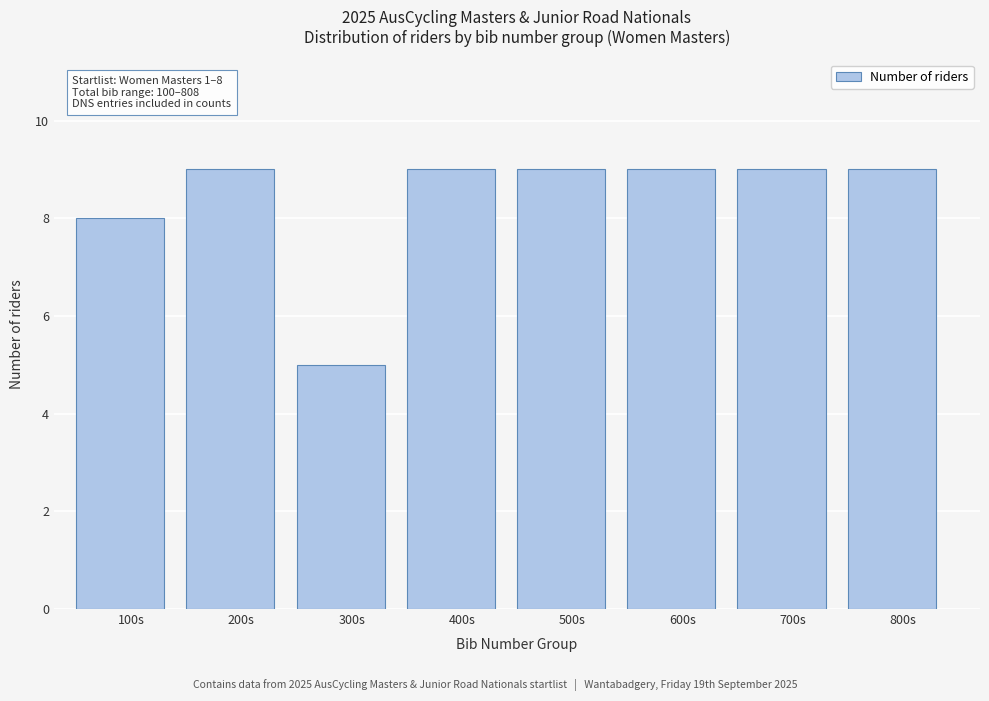

Reading right to left, extract all data points from this chart.

800s=9	700s=9	600s=9	500s=9	400s=9	300s=5	200s=9	100s=8